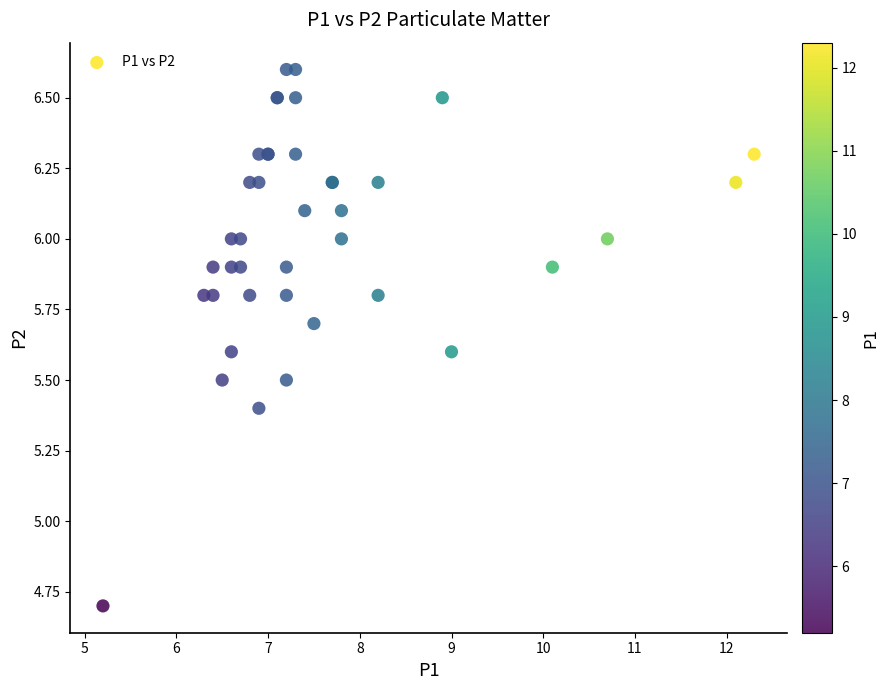

What Y value in the scatter plot is closest to 5?

4.7